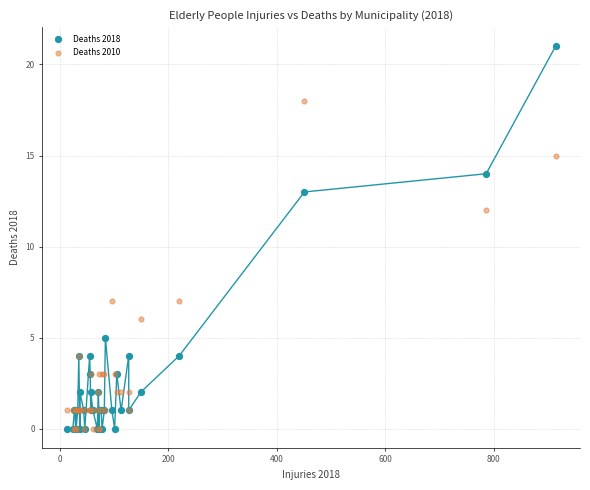

In the Deaths 2018 series, what Y value is closest to 10?

13